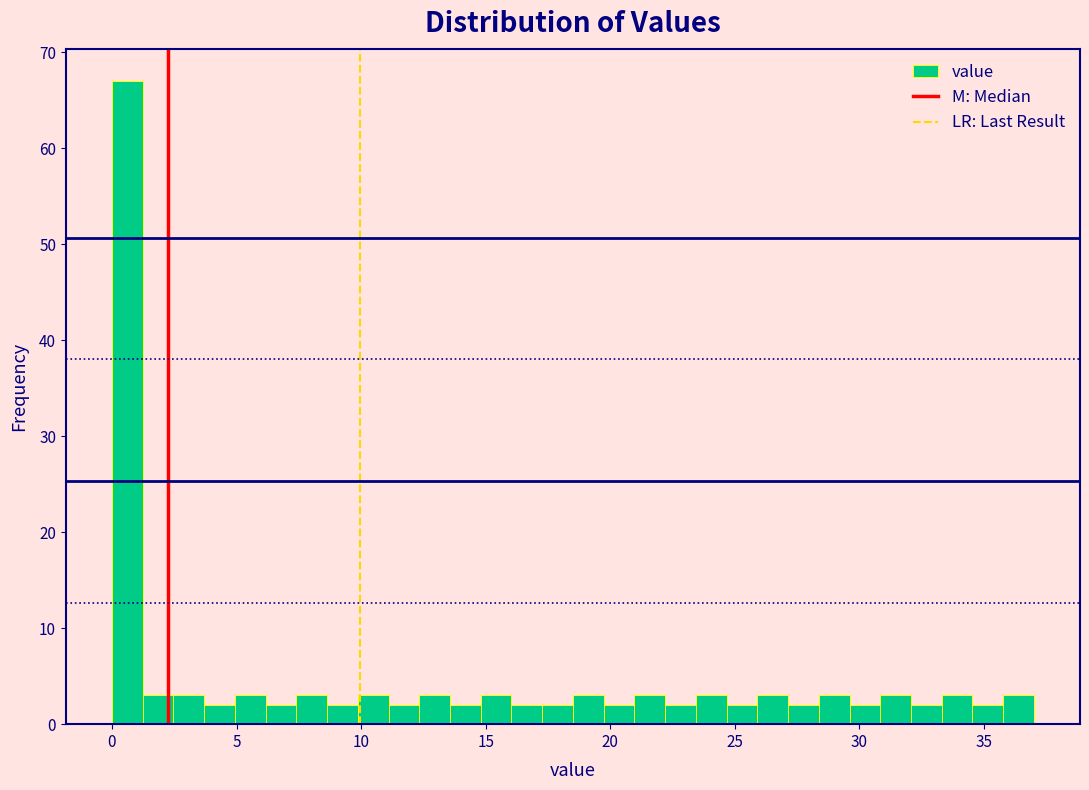

Read against the x-axis, roughly where is the centre of the tallest bar?

0.5